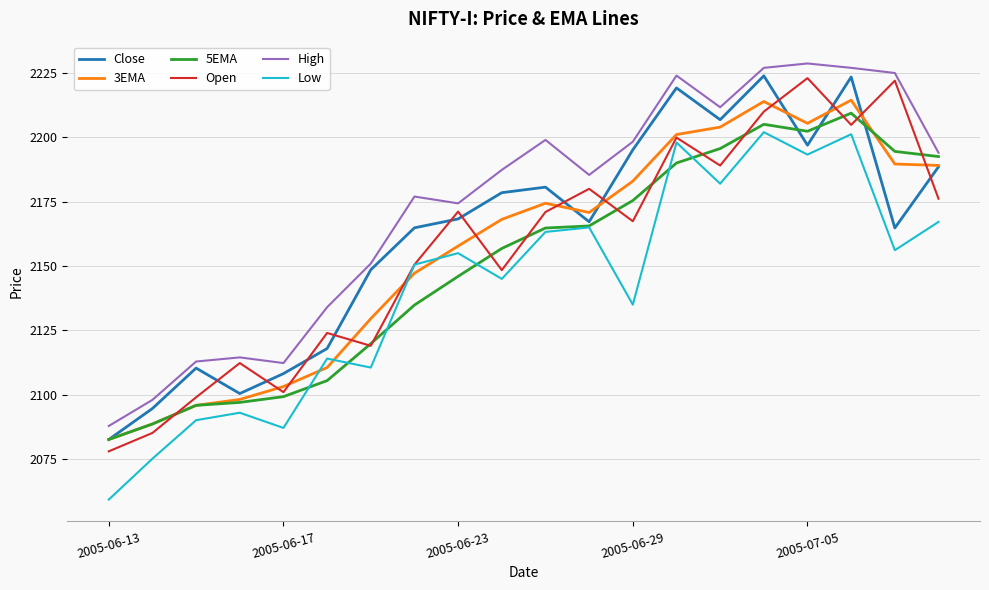

Which series has the largest total across all categories?

High